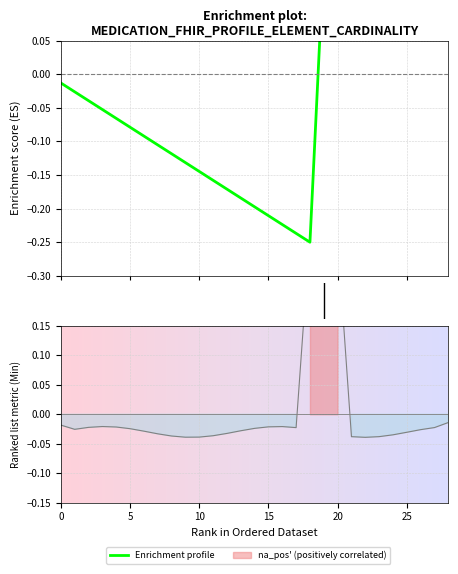

Which series changed the most between 11 and 26?

Enrichment profile